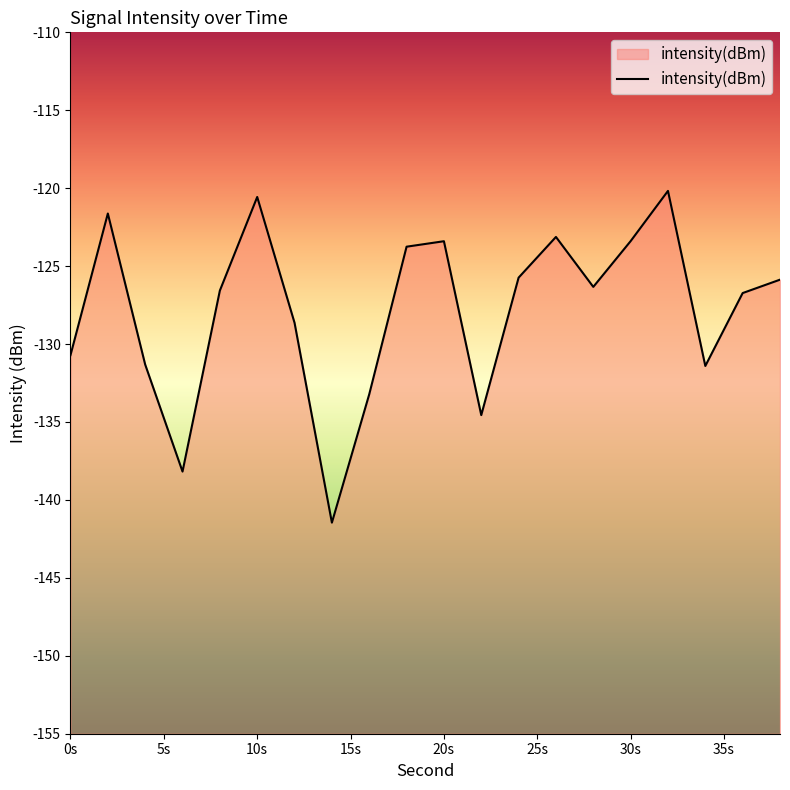

True or false: there are more than 2 points higher than both neighbors.

True